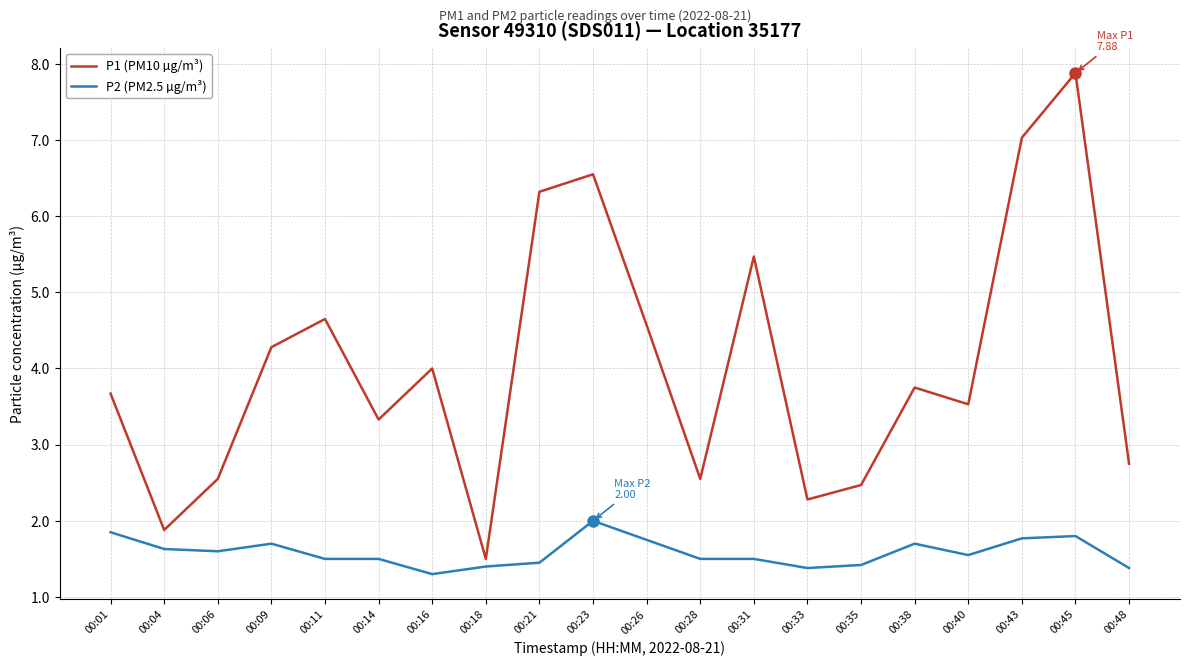

What are all the series names shown in the legend?

P1 (PM10 µg/m³), P2 (PM2.5 µg/m³)